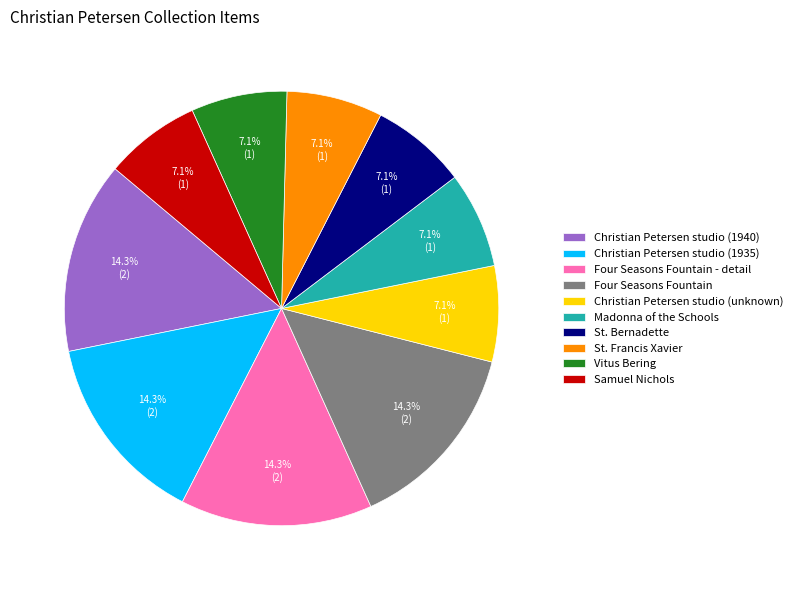

To the nearest percent, what percentage of the pie is St. Francis Xavier?

7%